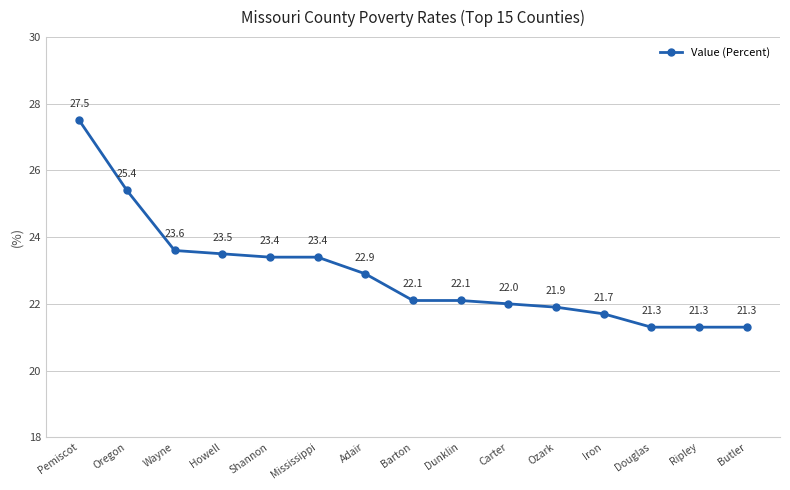

Reading left to right, transcribe all the data shown in this chart.

Pemiscot=27.5	Oregon=25.4	Wayne=23.6	Howell=23.5	Shannon=23.4	Mississippi=23.4	Adair=22.9	Barton=22.1	Dunklin=22.1	Carter=22.0	Ozark=21.9	Iron=21.7	Douglas=21.3	Ripley=21.3	Butler=21.3